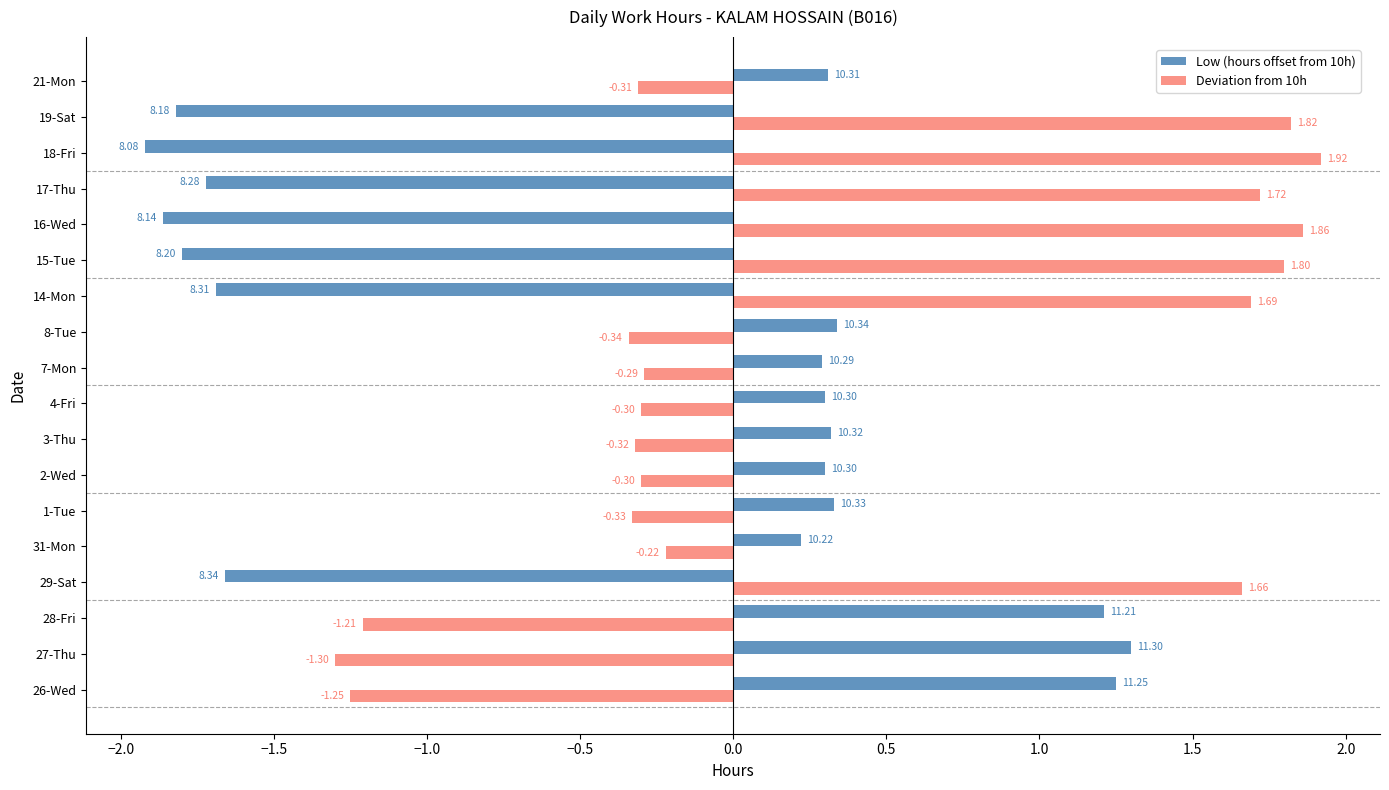

What is the sum of all Low (hours offset from 10h) values?

-6.3